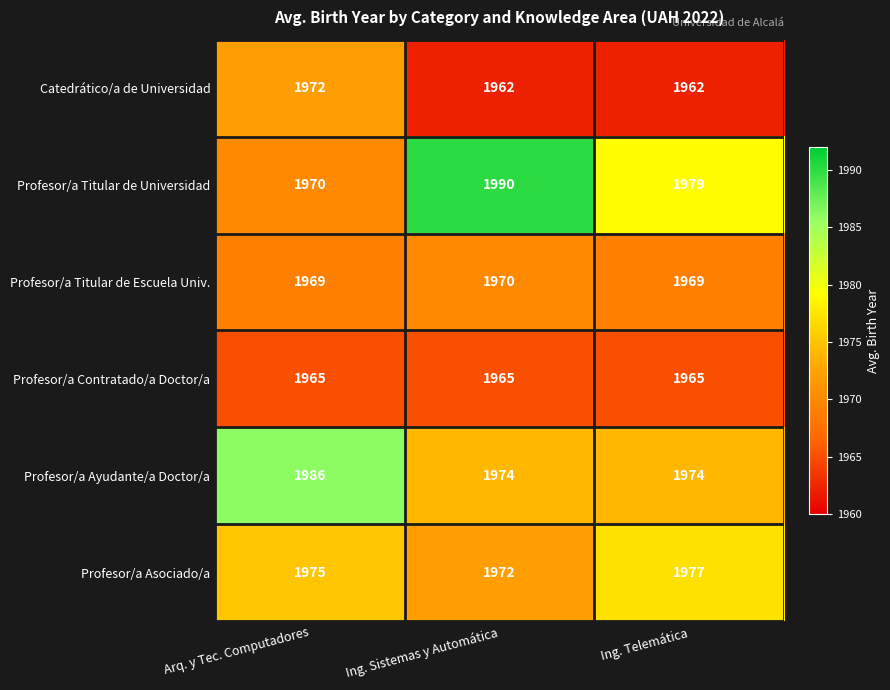

What is the greatest value displayed?

1990